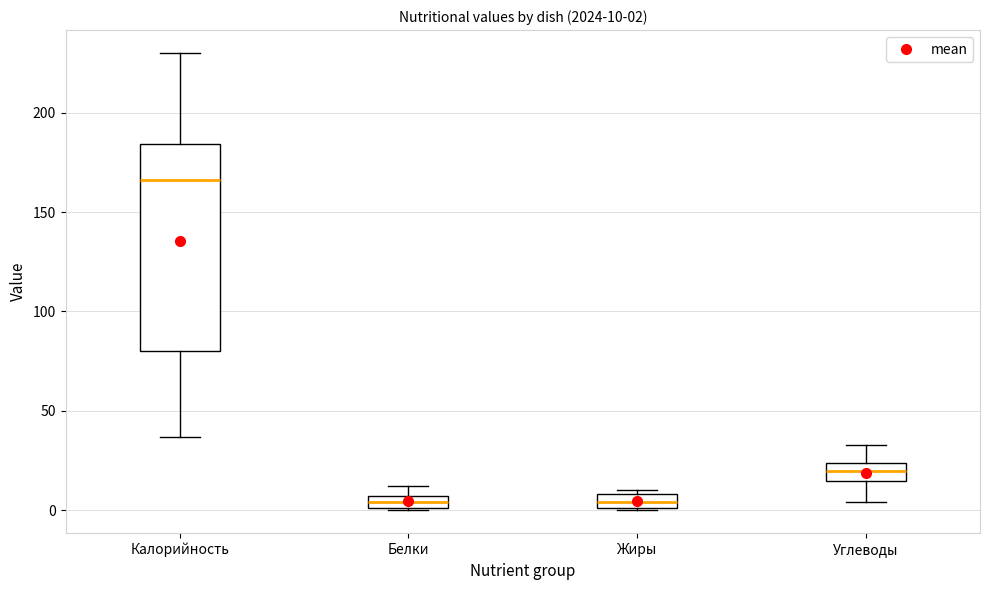

Comparing the boxes themselves (not the whiskers), which one is the tallest?

Калорийность